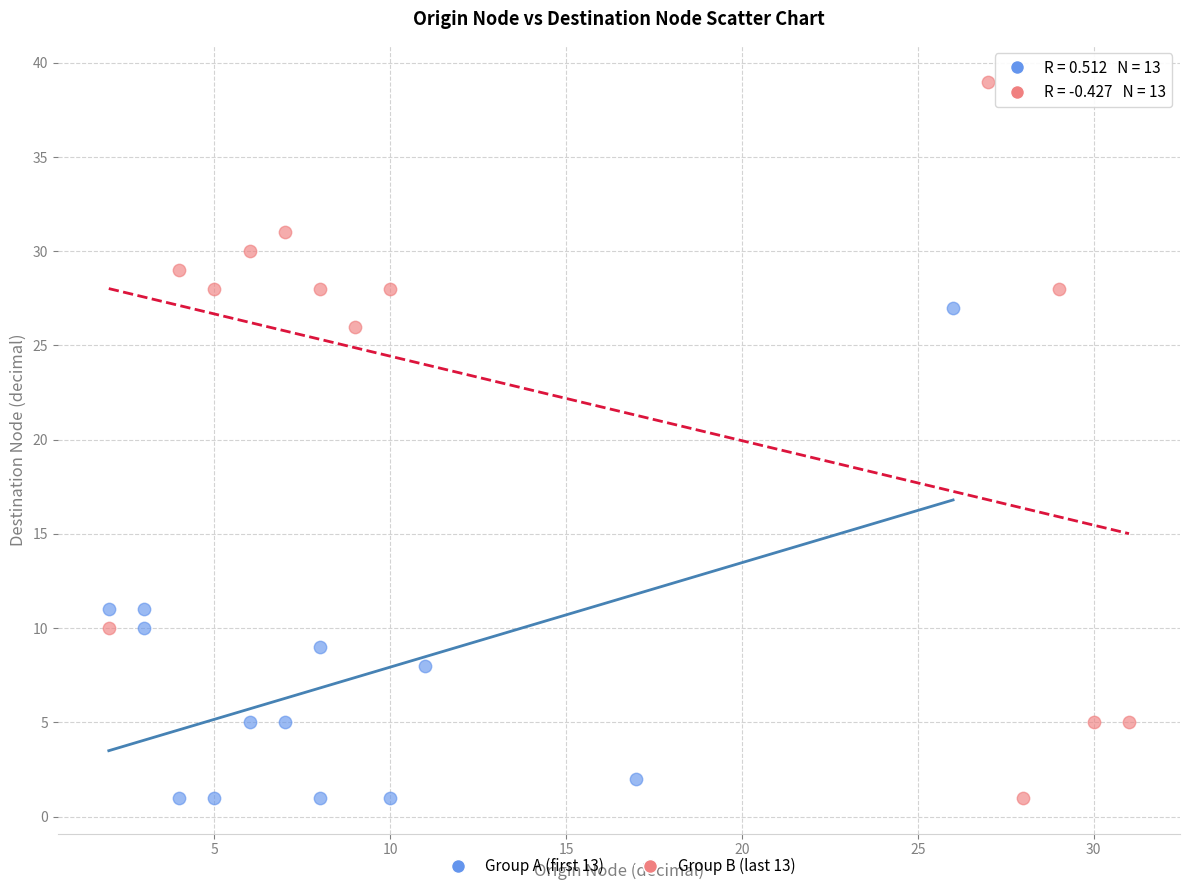

Which series has the largest Y range (max minus min)?

Group B (last 13)